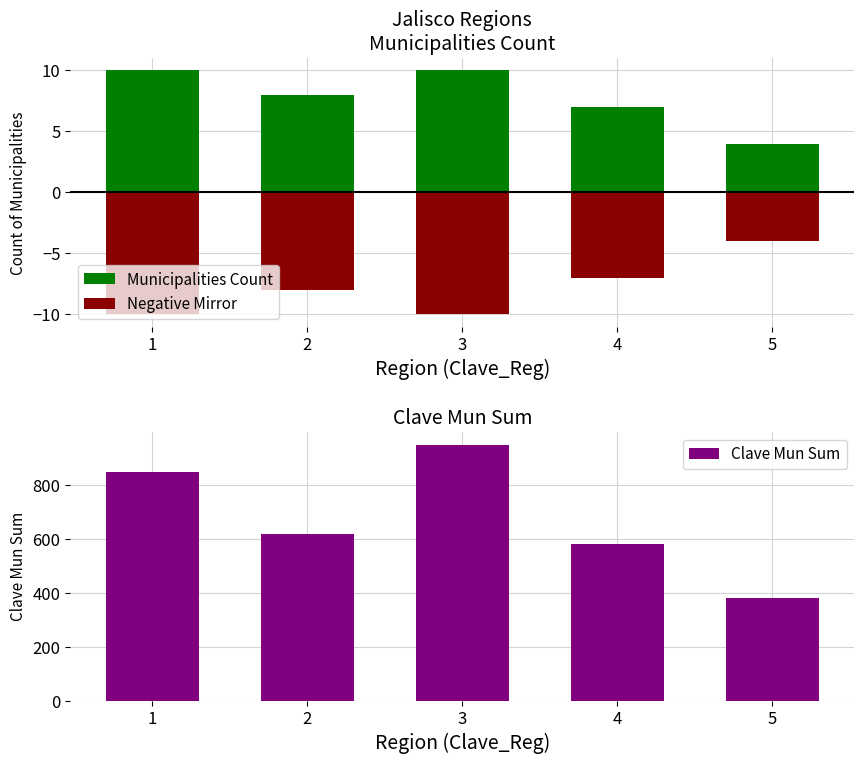

How many data points in Negative Mirror are above -8?

2